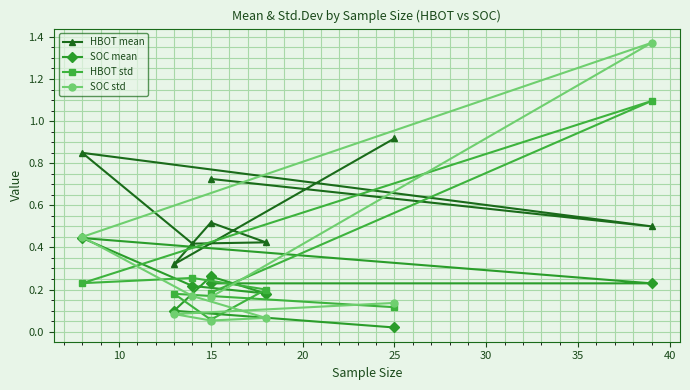

True or false: SOC std and HBOT std cross at least once.

True